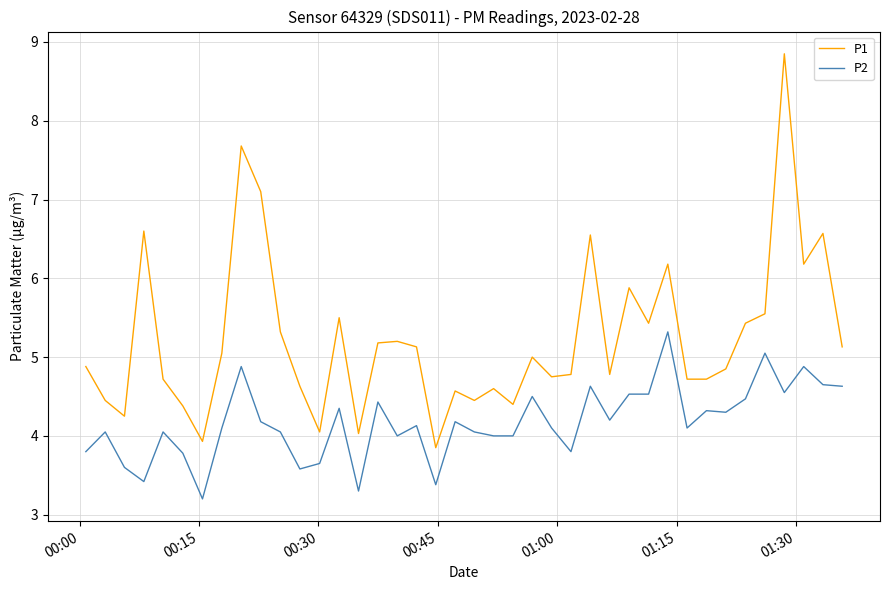

Which series has the largest range (max minus min)?

P1